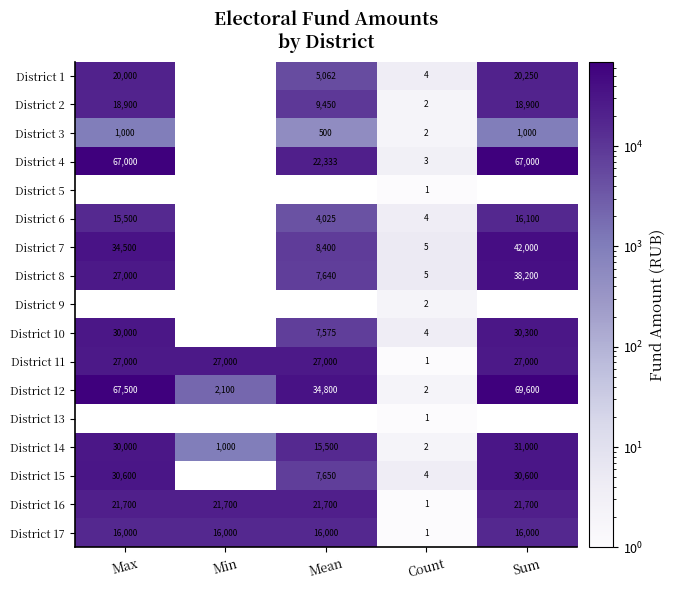

Rank the categories by District 12 value from lowest to highest.

Count, Min, Mean, Max, Sum